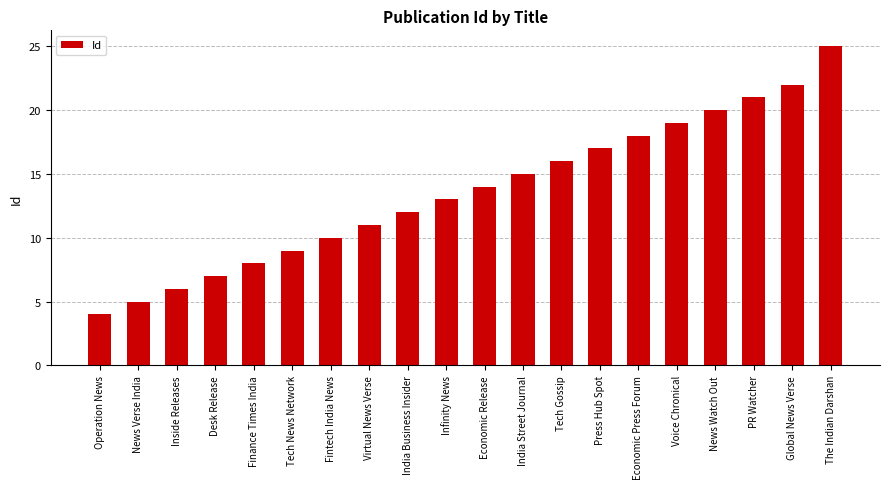

At which category does the chart reach its peak across all series?

The Indian Darshan